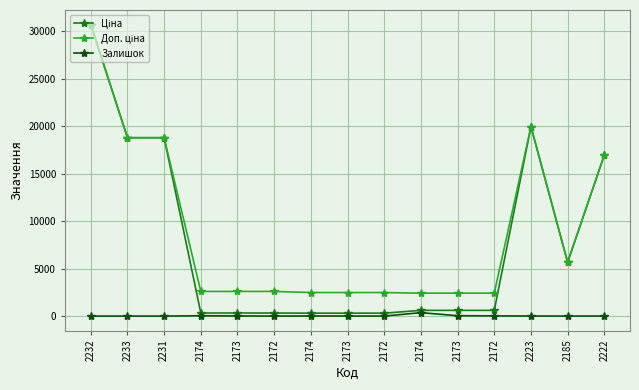

Between 2232 and 2174, which series saw the biggest shift?

Ціна